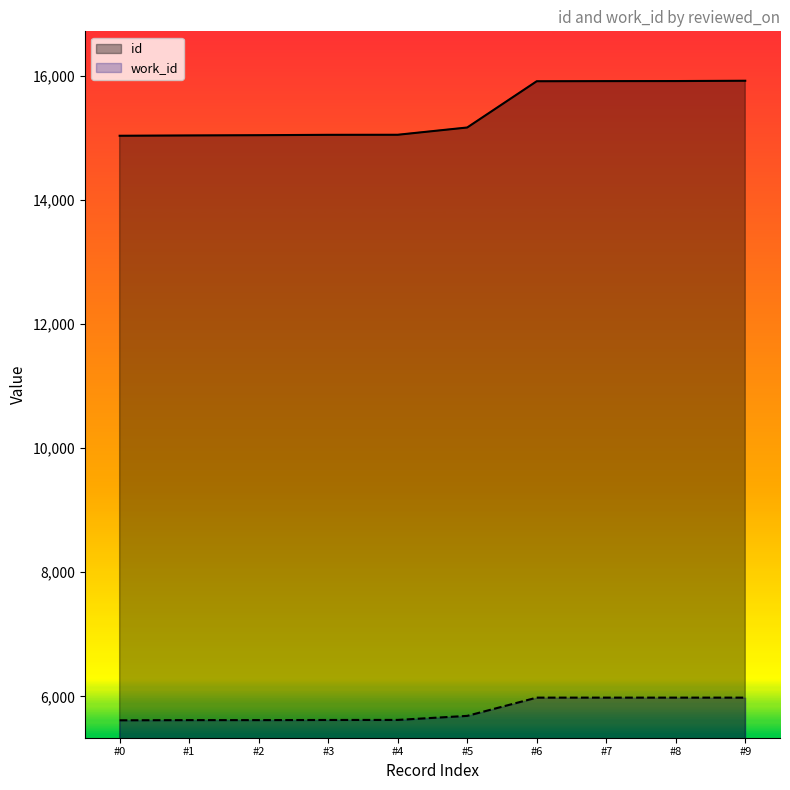

True or false: id has a value of 23267 at #5.

False